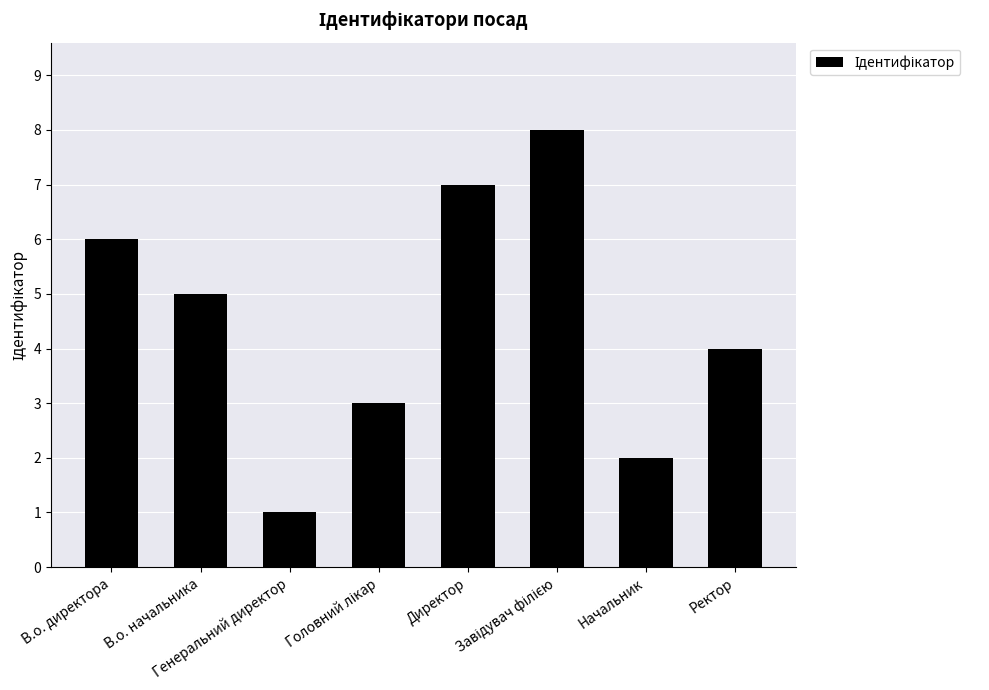

What is the sum of all values?

36